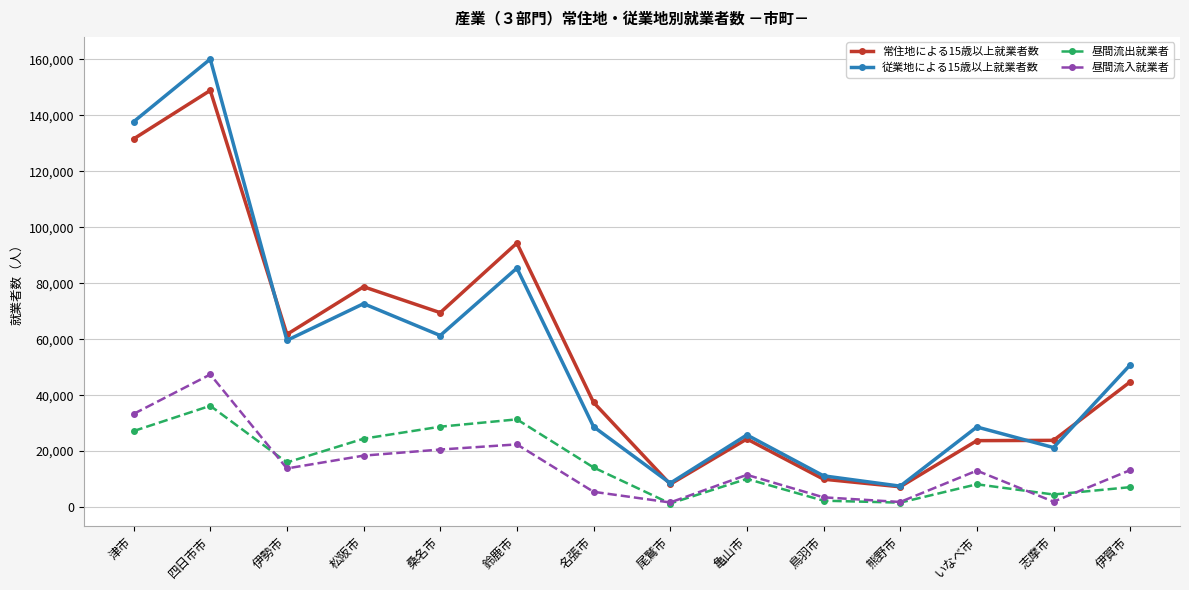

What is the total value across all series at 津市?

329764